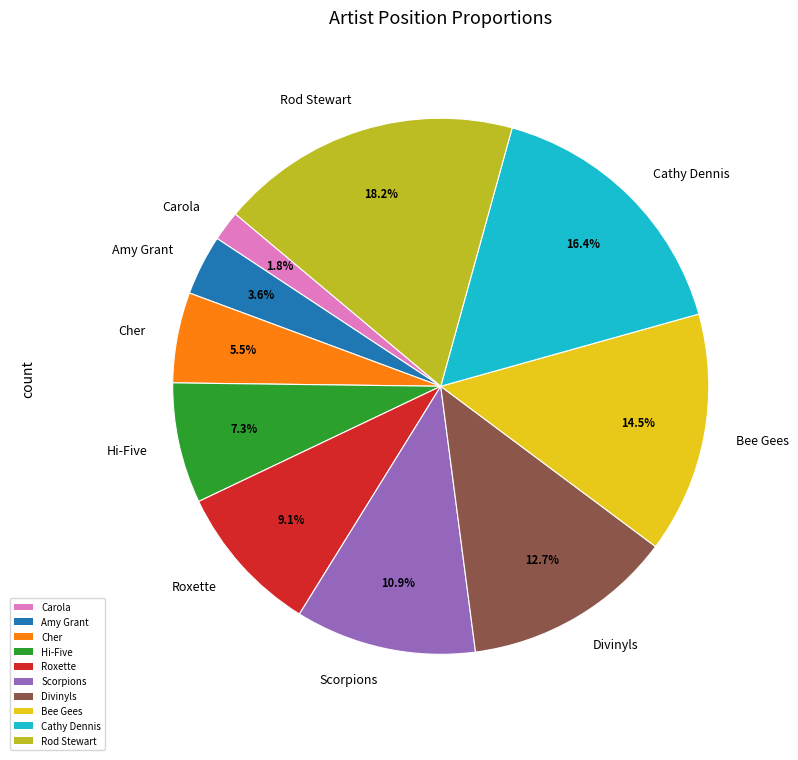

Which has a higher value, Scorpions or Cher?

Scorpions